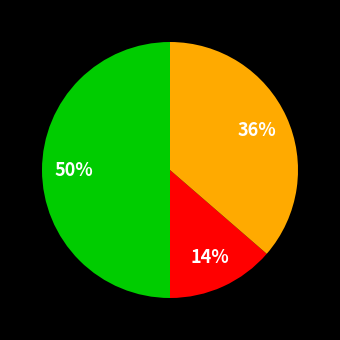

To the nearest percent, what is the difference between the largest and smallest slice percentages?

36%